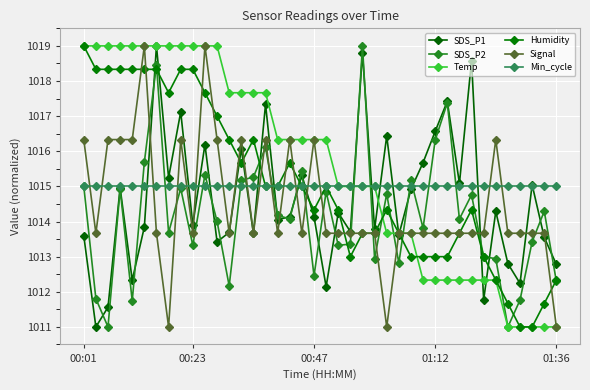

How many distinct data groups are displayed?

6